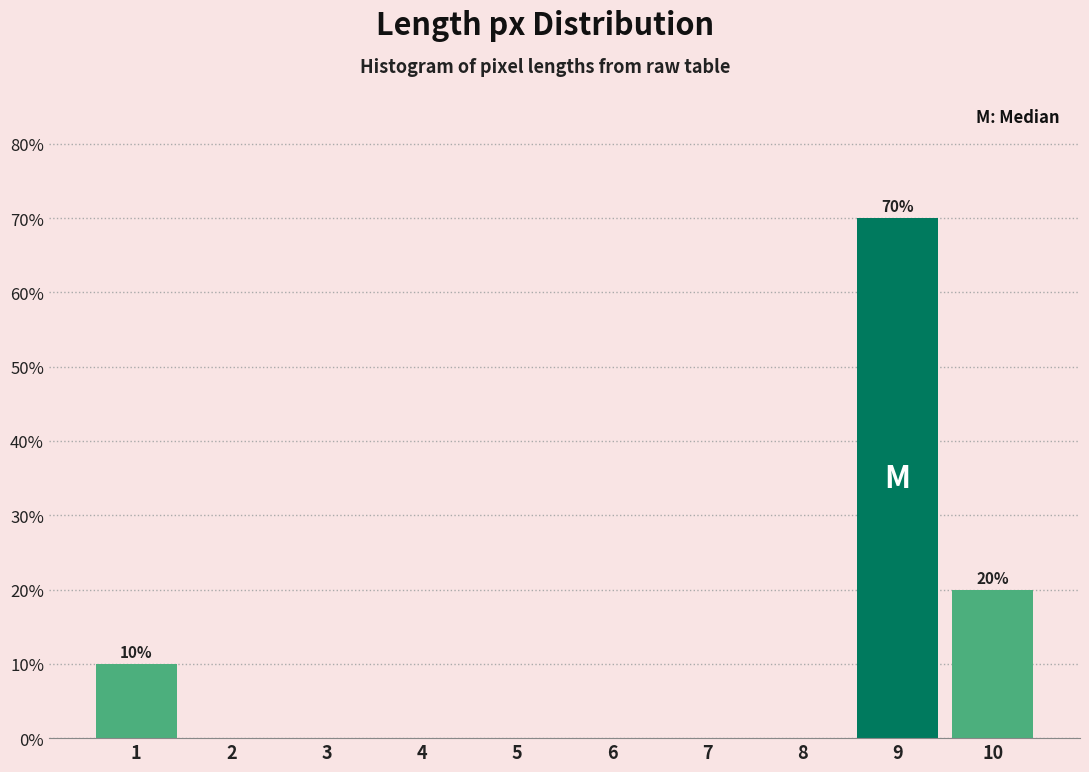

Over which range of the x-axis is the bar tallest?

8.5 to 9.5